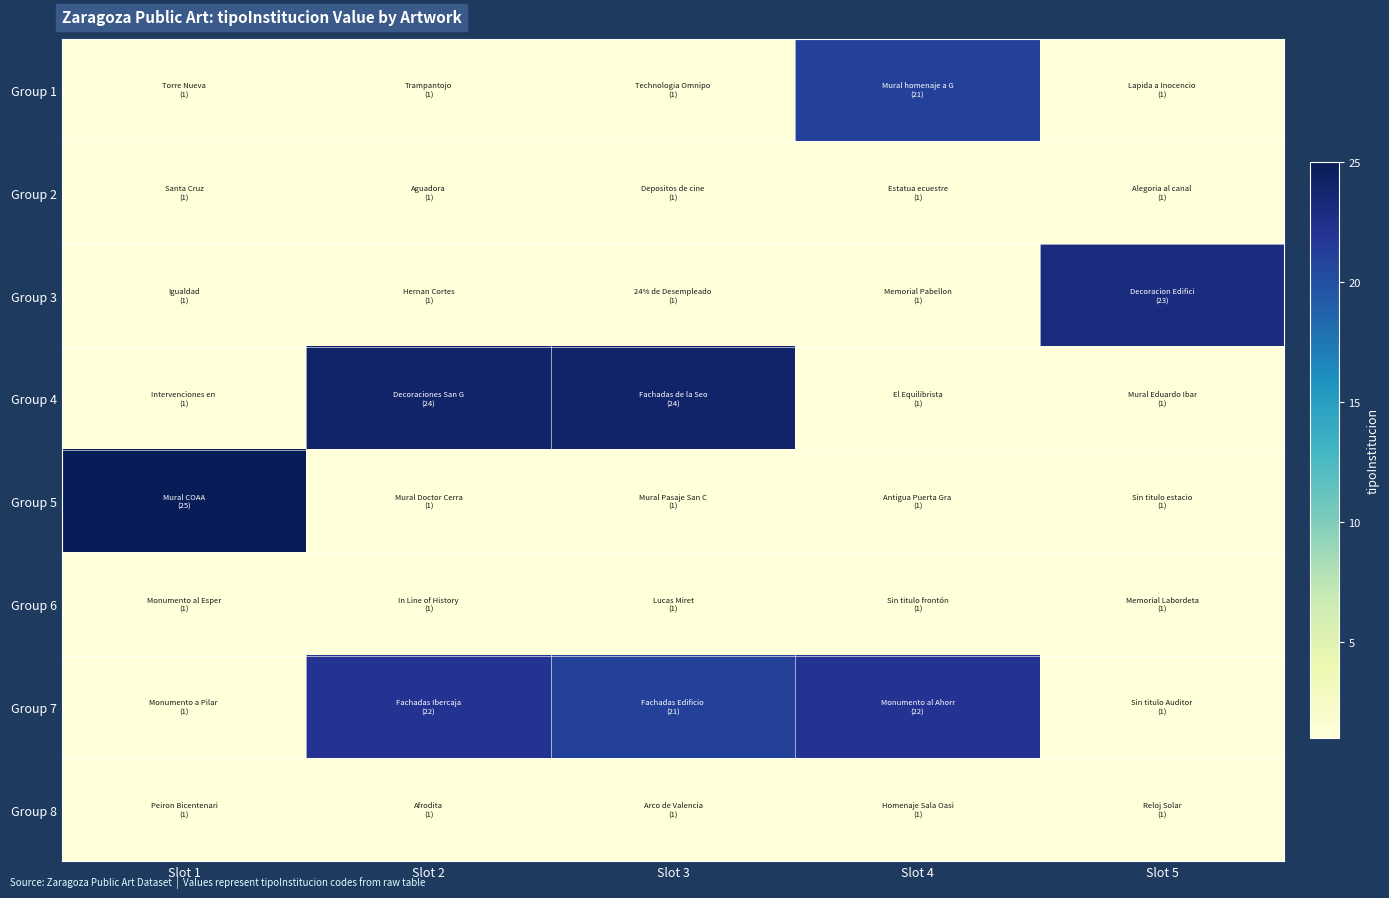

Which series has the largest range (max minus min)?

Group 5